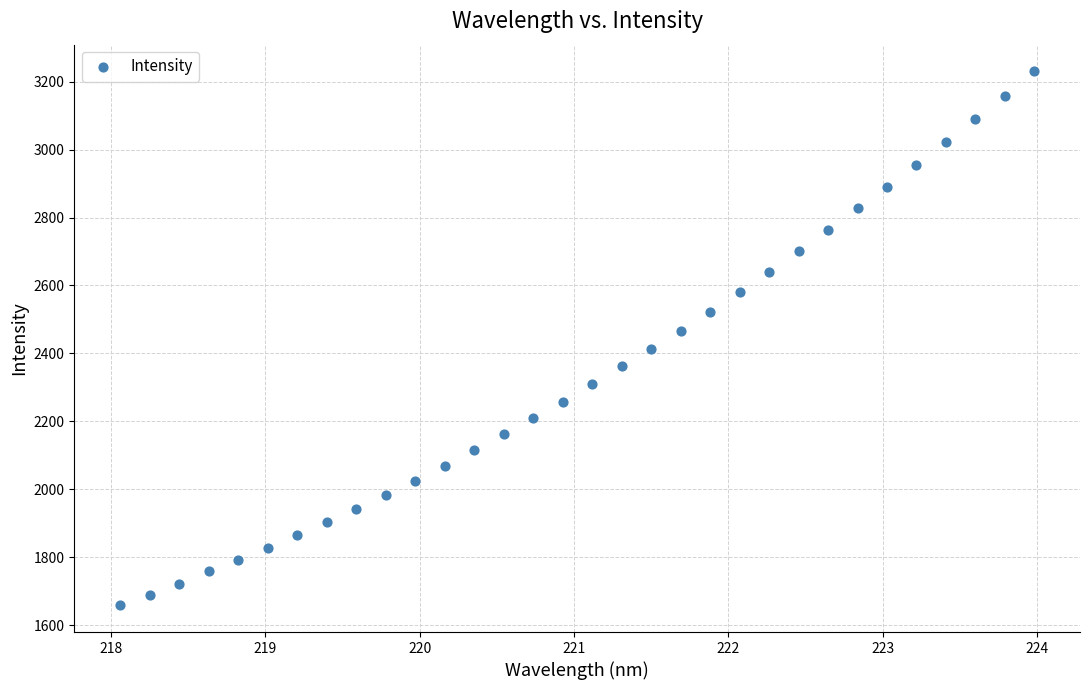

What is the range of X values (max minus min)?

5.9